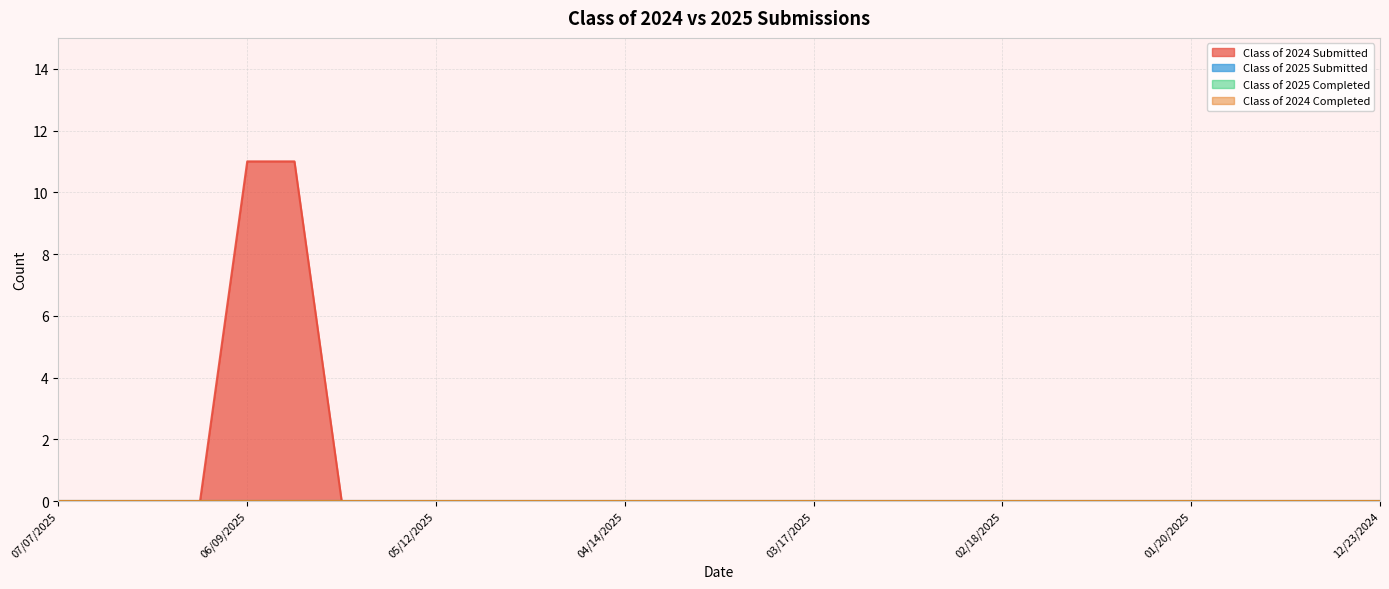

Is it true that Class of 2024 Submitted equals 0 at 04/21/2025?

True